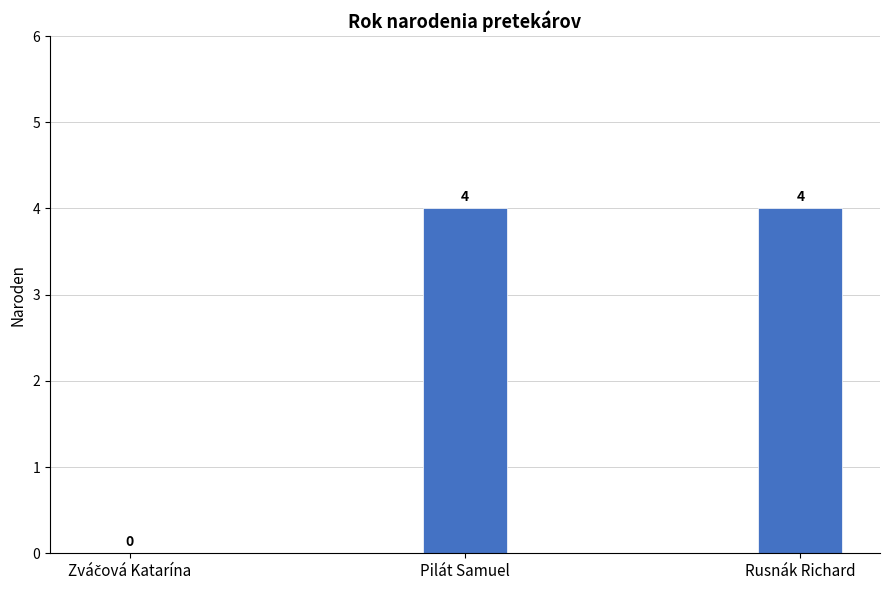

What is the ratio of the value at Rusnák Richard to the value at Pilát Samuel?

1.0